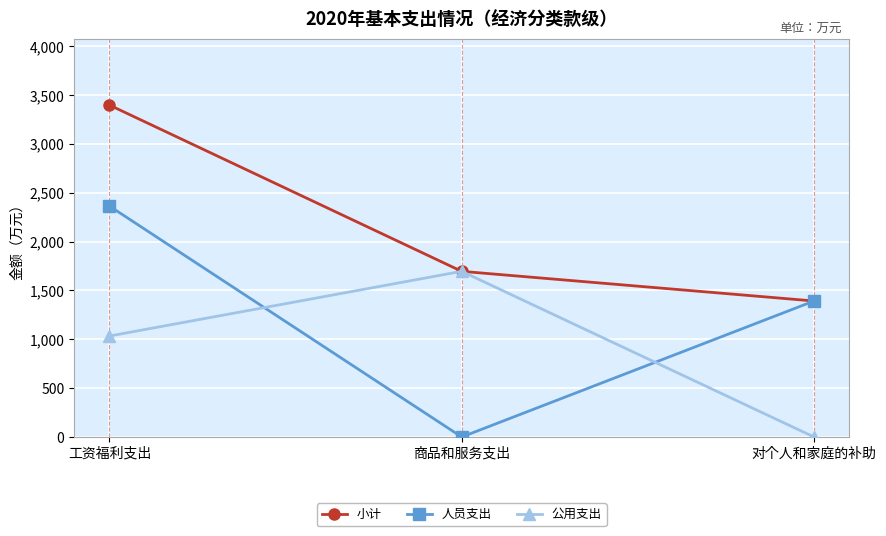

The 人员支出 series shows 2364.5 at 工资福利支出. True or false?

True